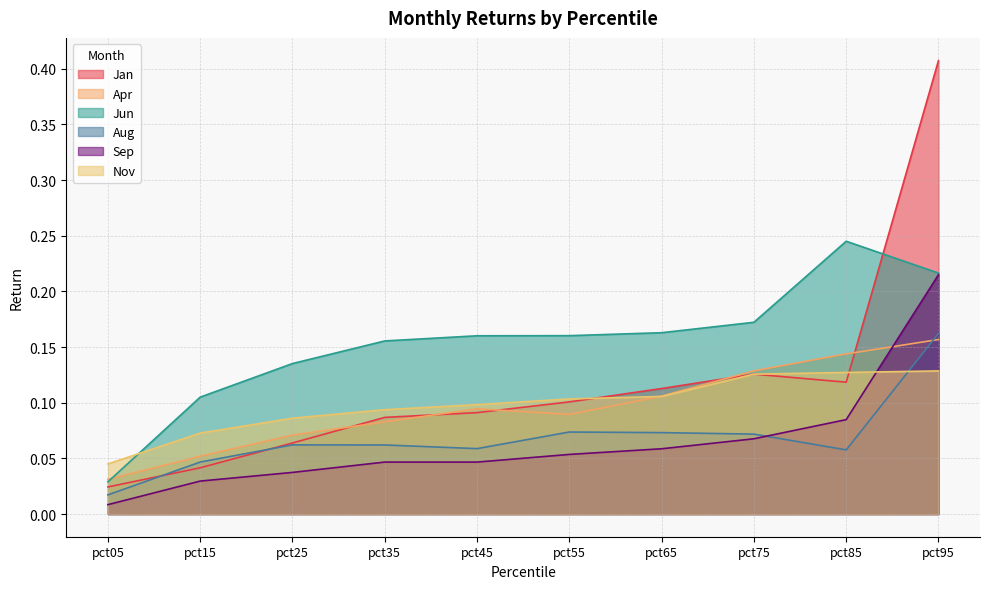

Reading left to right, extract all data points from this chart.

Jan: 0.0	0.0	0.1	0.1	0.1	0.1	0.1	0.1	0.1	0.4
Apr: 0.0	0.1	0.1	0.1	0.1	0.1	0.1	0.1	0.1	0.2
Jun: 0.0	0.1	0.1	0.2	0.2	0.2	0.2	0.2	0.2	0.2
Aug: 0.0	0.0	0.1	0.1	0.1	0.1	0.1	0.1	0.1	0.2
Sep: 0.0	0.0	0.0	0.0	0.0	0.1	0.1	0.1	0.1	0.2
Nov: 0.0	0.1	0.1	0.1	0.1	0.1	0.1	0.1	0.1	0.1